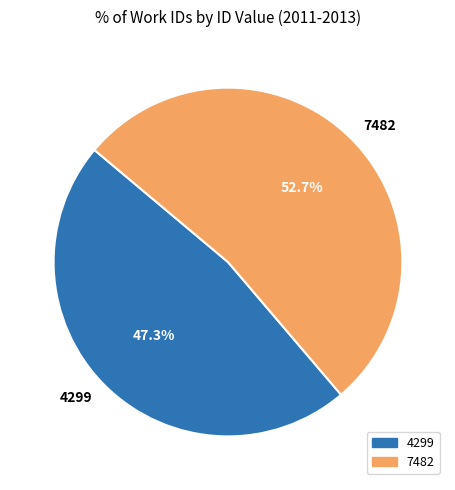

Is there a majority slice in this chart?

Yes